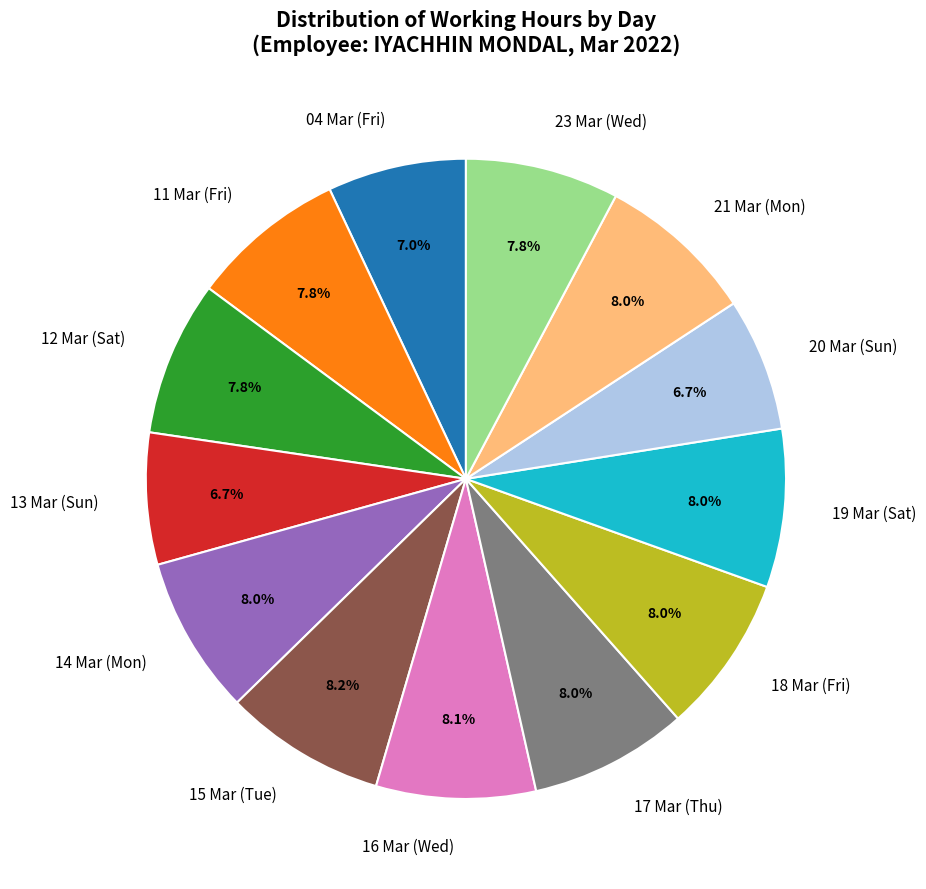

What is the ratio of the value at 14 Mar (Mon) to the value at 15 Mar (Tue)?

1.0